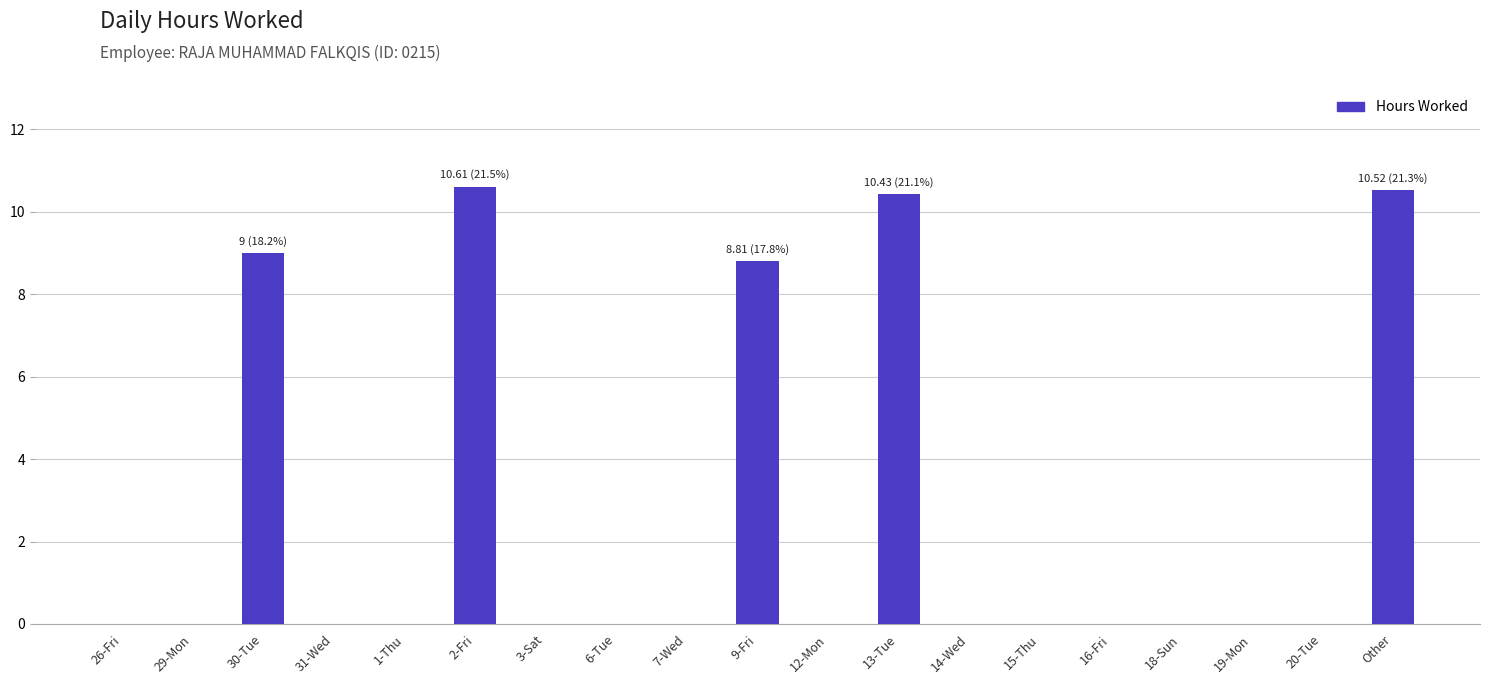

What is the greatest value displayed?

10.6